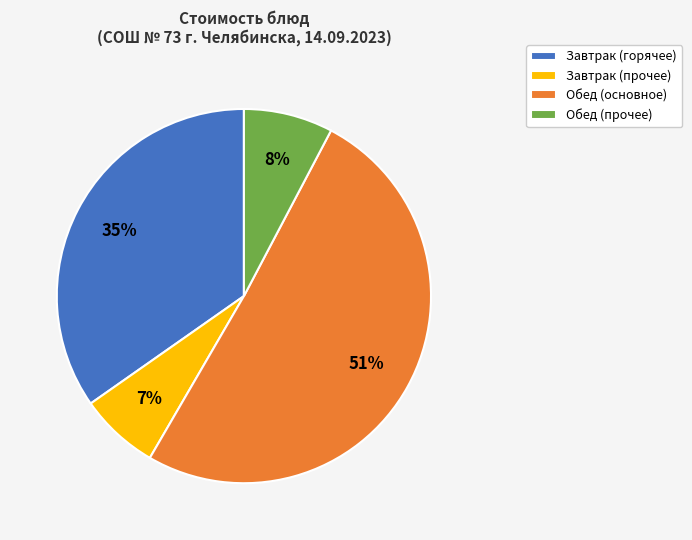

Rank the categories by value from lowest to highest.

Завтрак (прочее), Обед (прочее), Завтрак (горячее), Обед (основное)